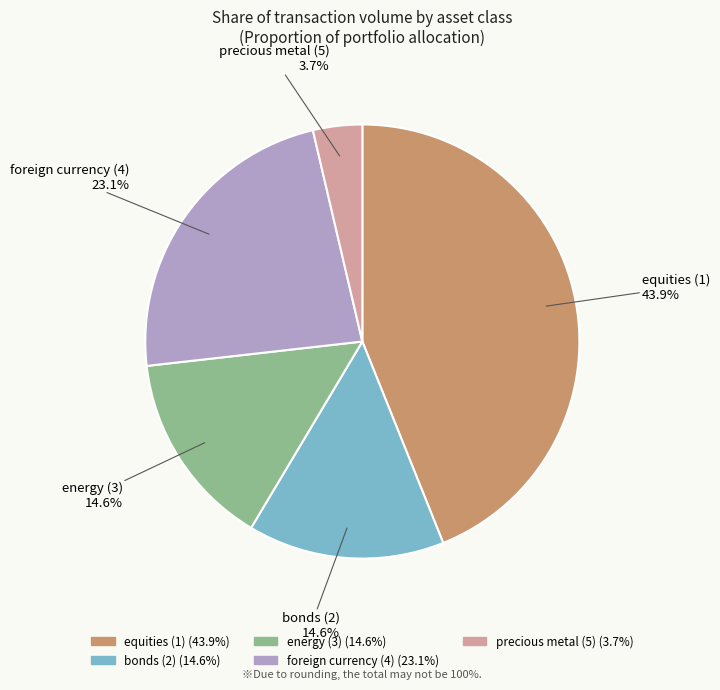

How many slices are in this pie chart?

5